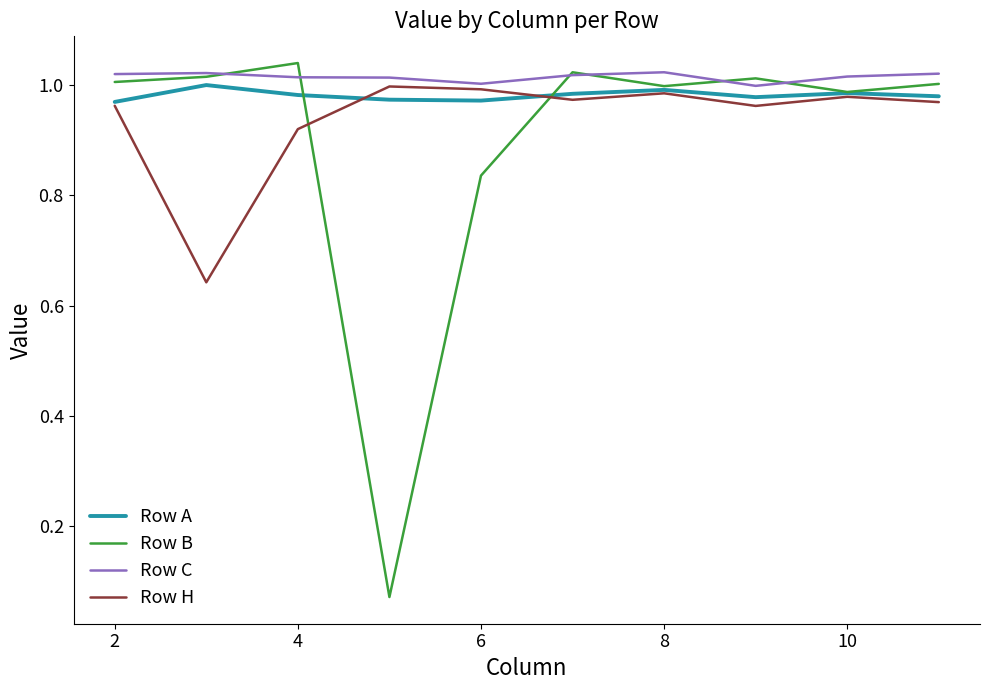

Which series has the widest spread of values?

Row B